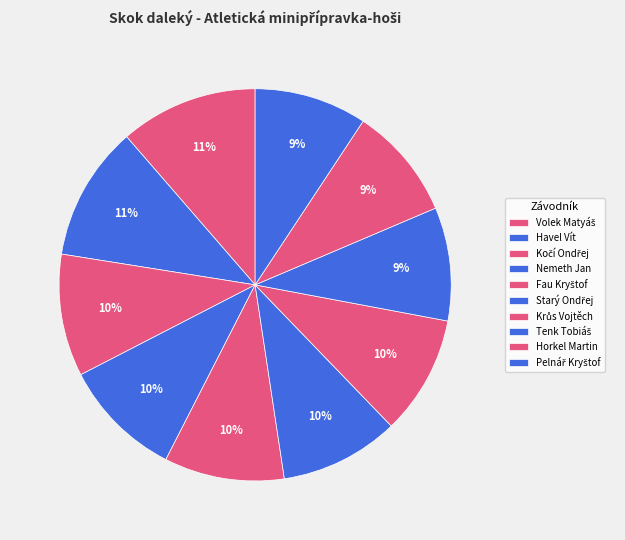

To the nearest percent, what portion does Pelnář Kryštof represent?

9%